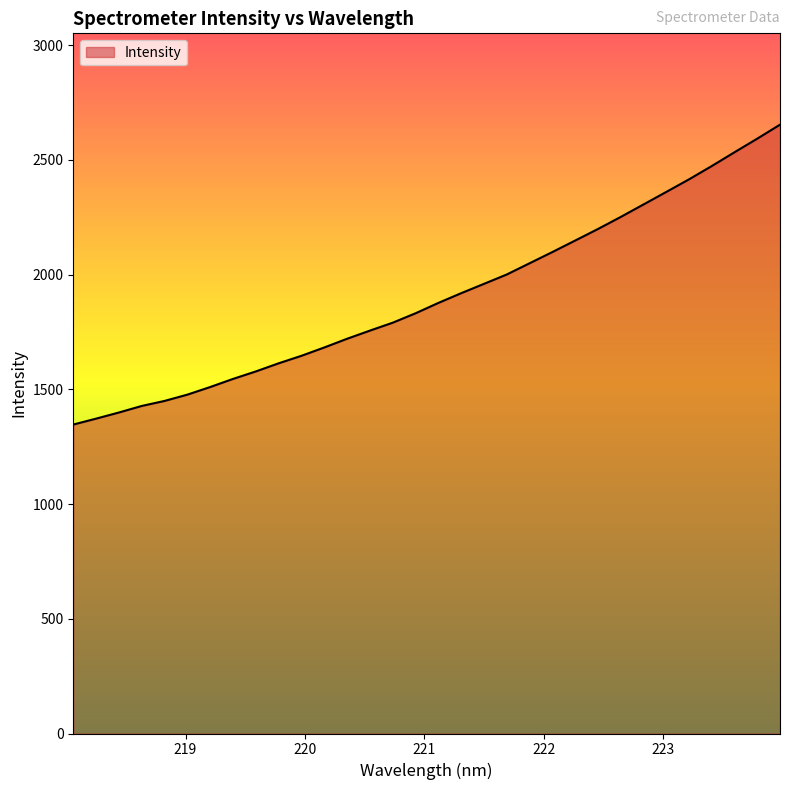

What is the difference between the maximum and minimum values?

1306.8